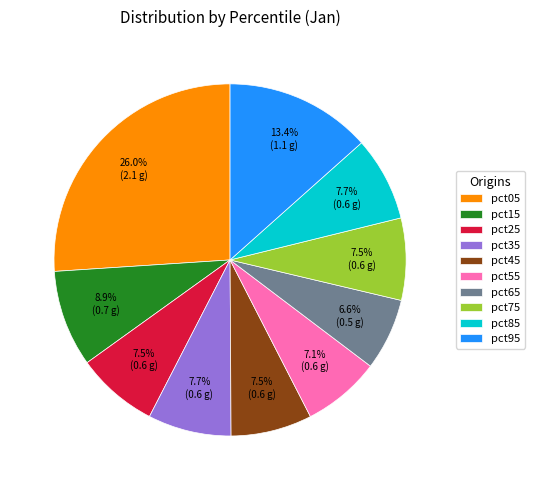

What is the largest slice in the pie chart?

pct05